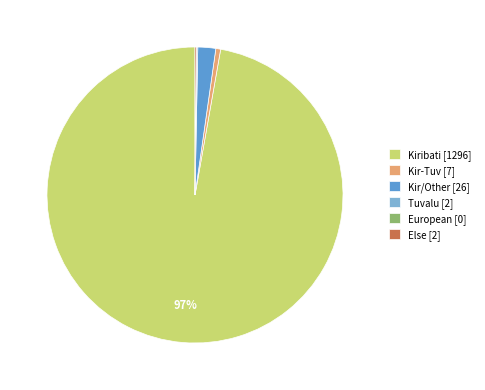

Between Kiribati [1296] and Kir-Tuv [7], which is larger?

Kiribati [1296]